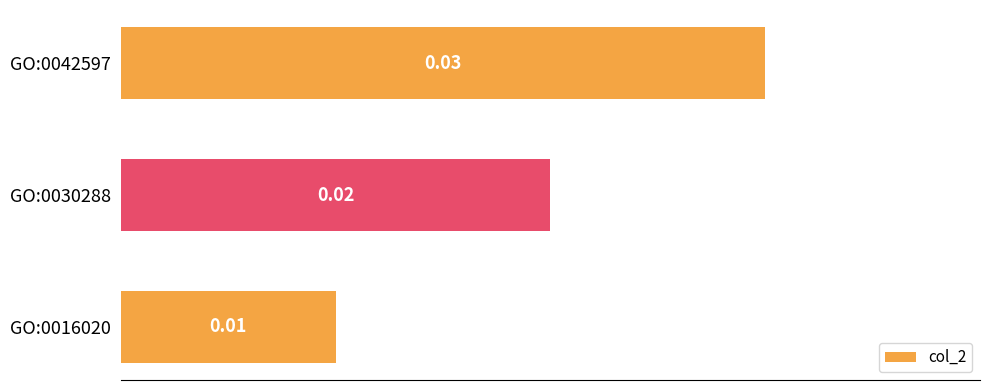

List the labels in order of value, largest first.

GO:0042597, GO:0030288, GO:0016020